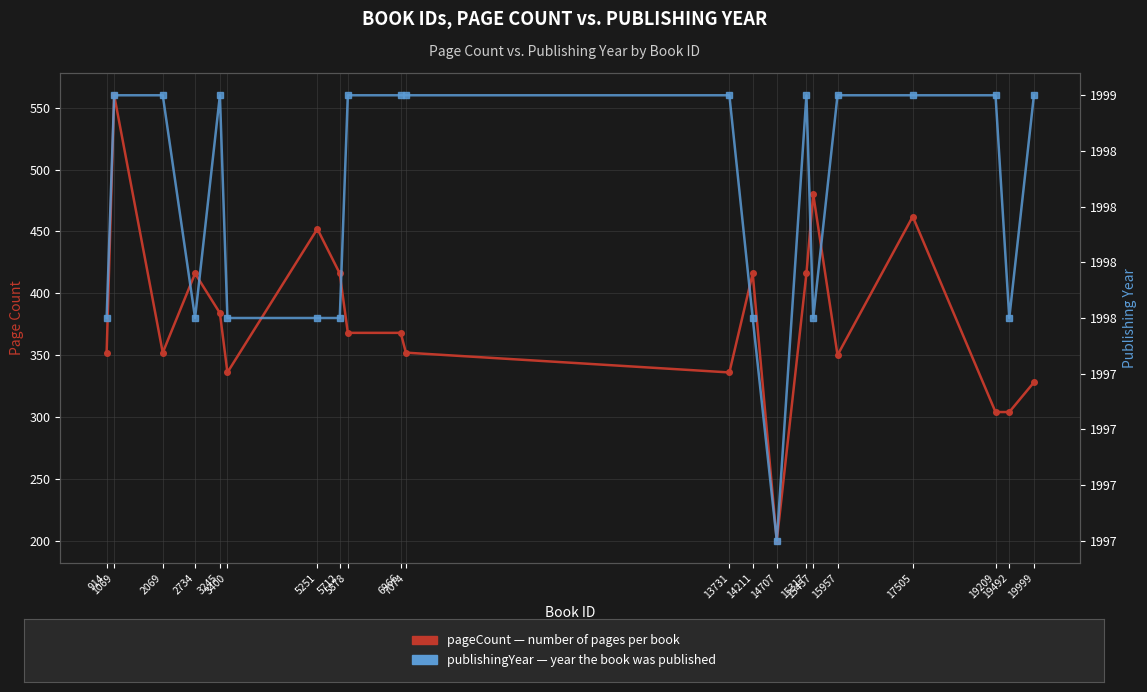

True or false: pageCount and publishingYear intersect in this chart.

False